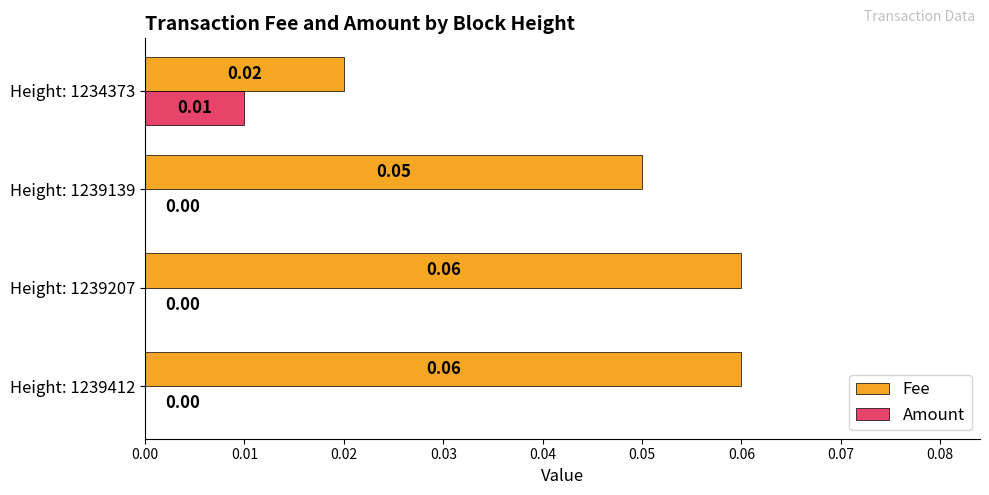

Between Height: 1239207 and Height: 1239139, which series saw the biggest shift?

Fee